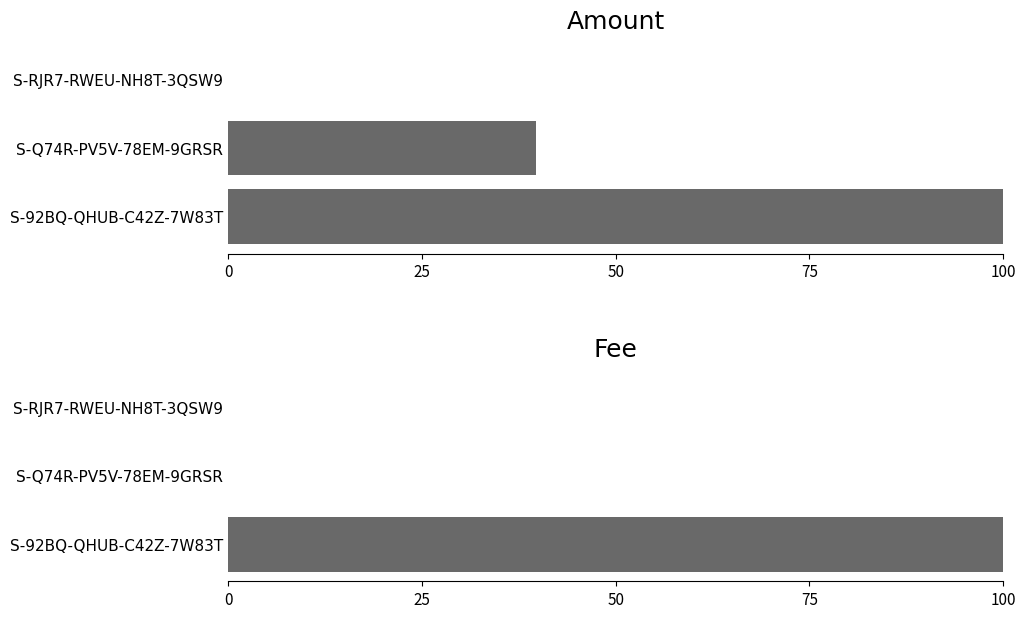

How many Amount values are between 0 and 100?

3